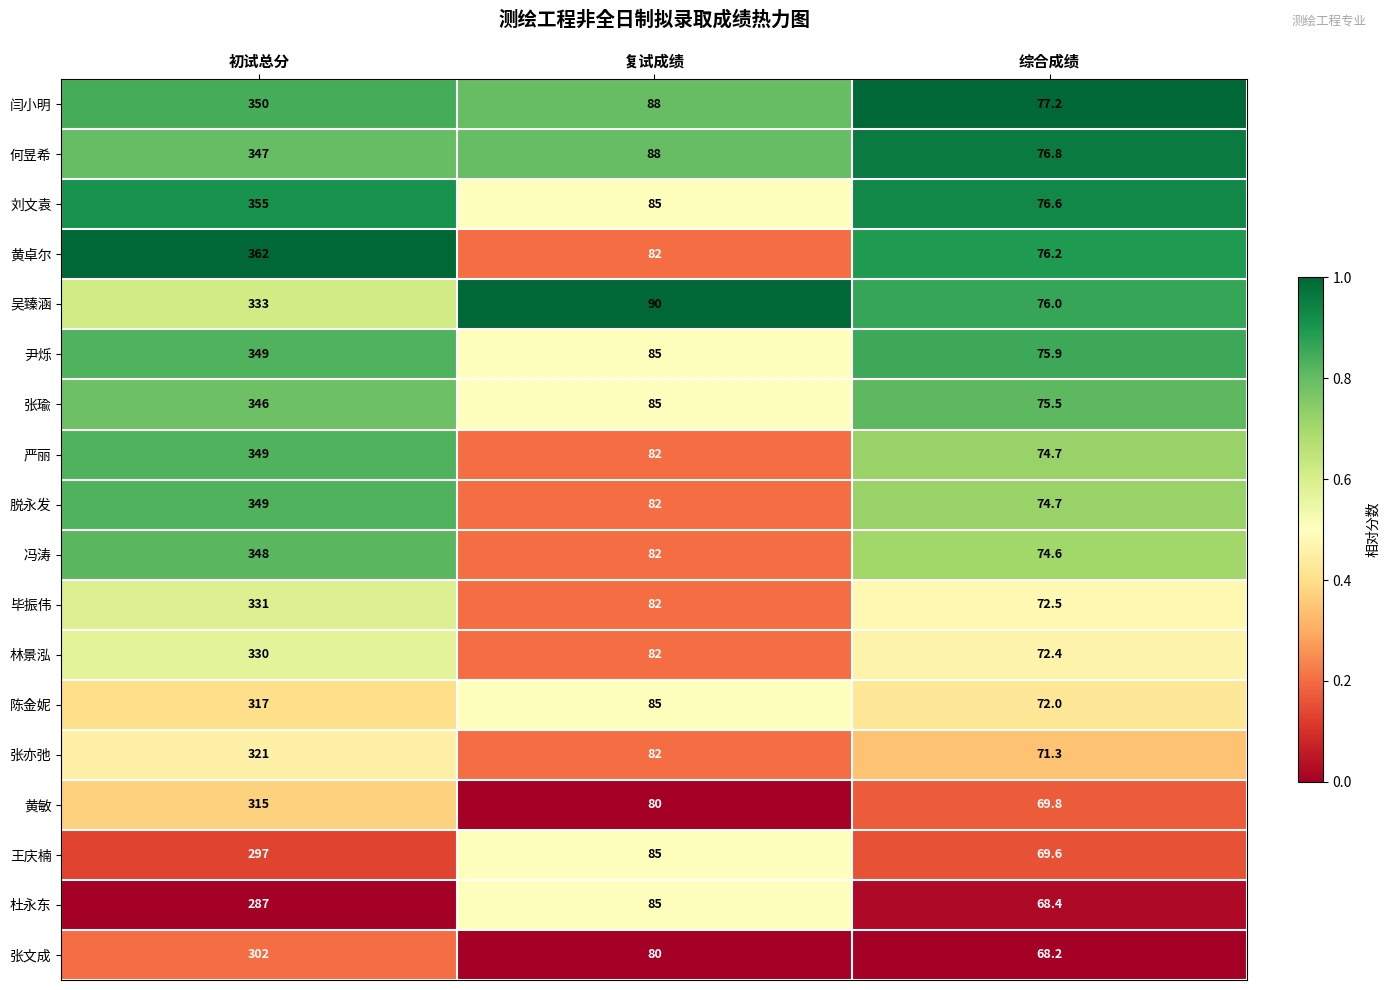

Count the number of data series in this chart.

18